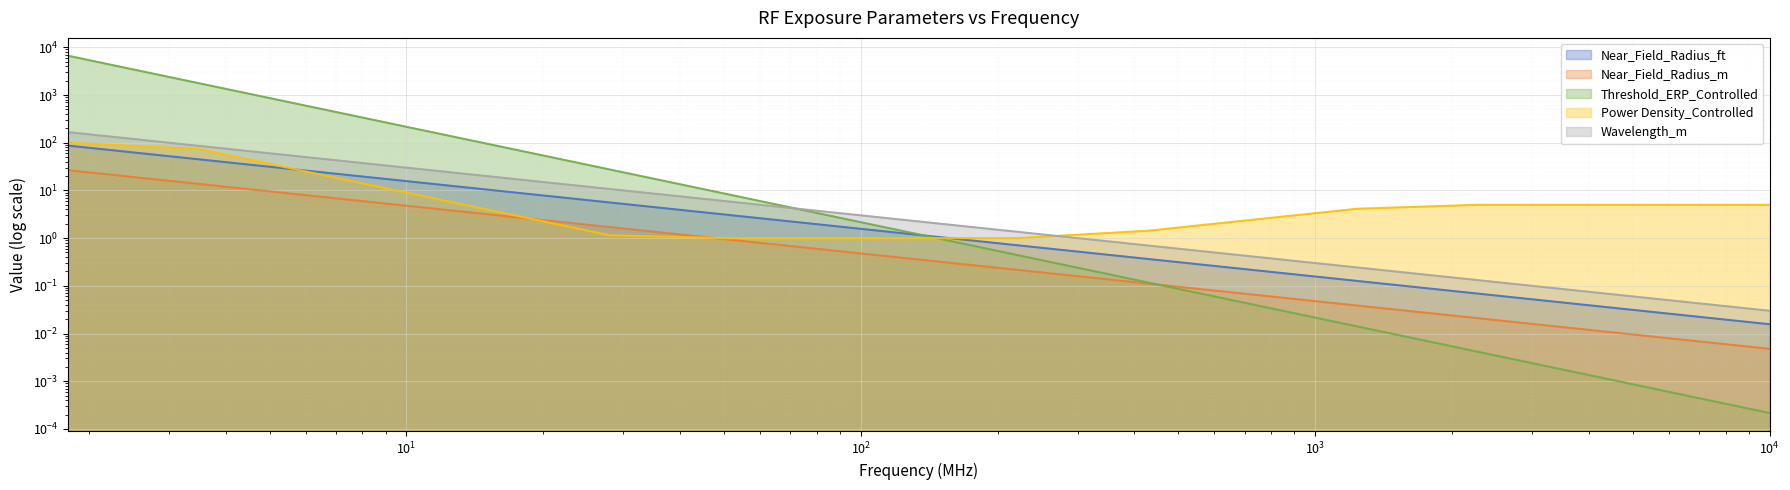

How many intersections are there between Power Density_Controlled and Near_Field_Radius_ft?

2